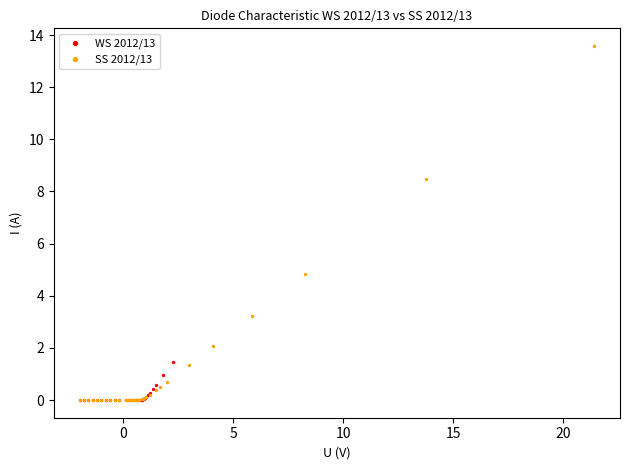

What are all the series names shown in the legend?

WS 2012/13, SS 2012/13